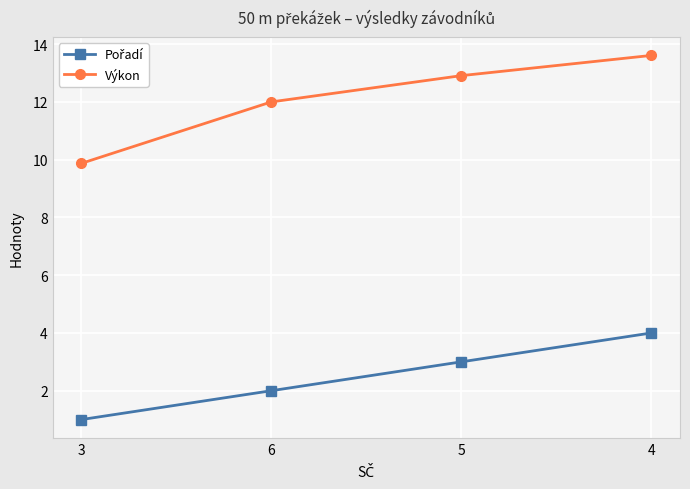

At which category does the chart reach its minimum across all series?

3